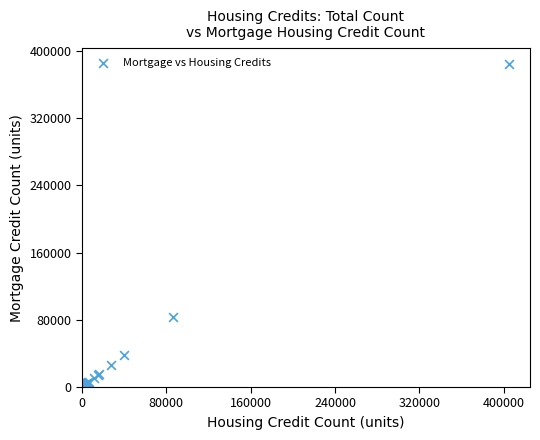

What Y value in the scatter plot is closest to 192110?

83158